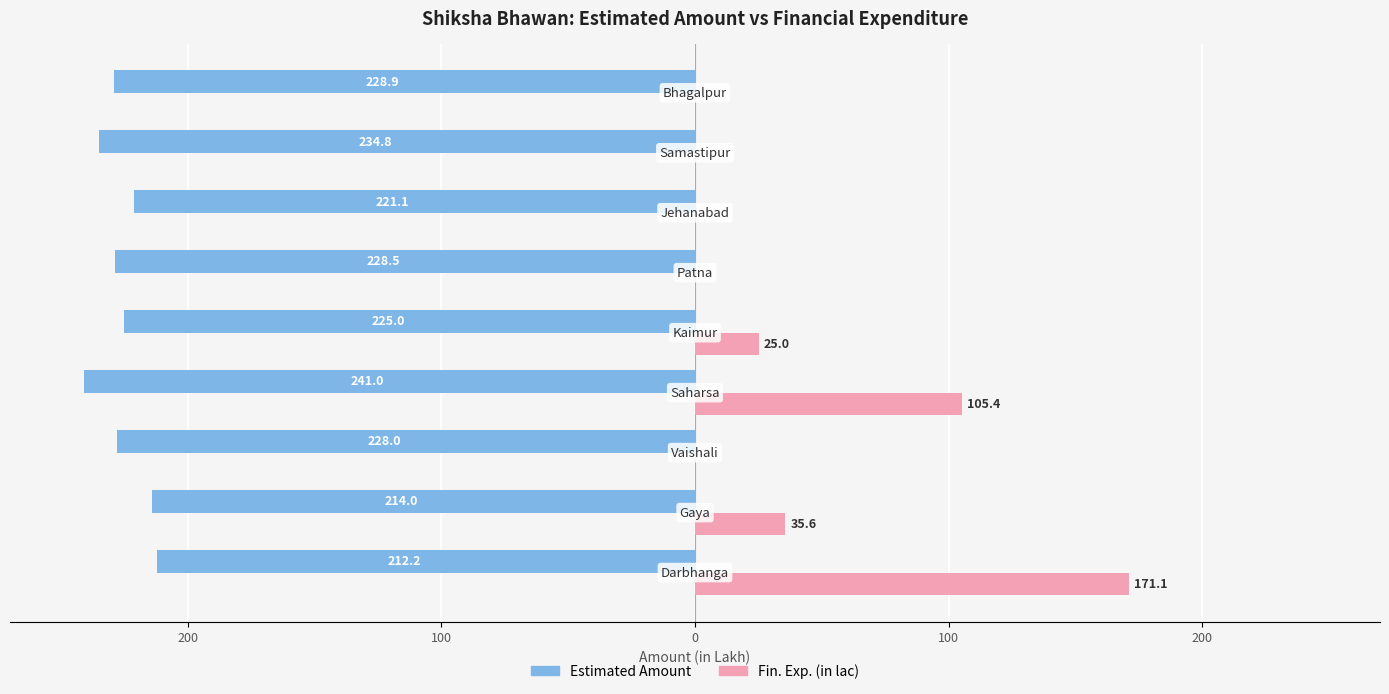

What are all the series names shown in the legend?

Estimated Amount, Fin. Exp. (in lac)